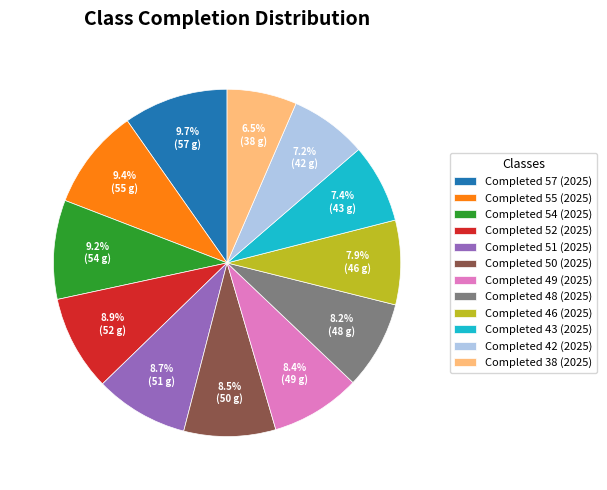

What portion of the pie excludes Completed 57 (2025)?

90.3%